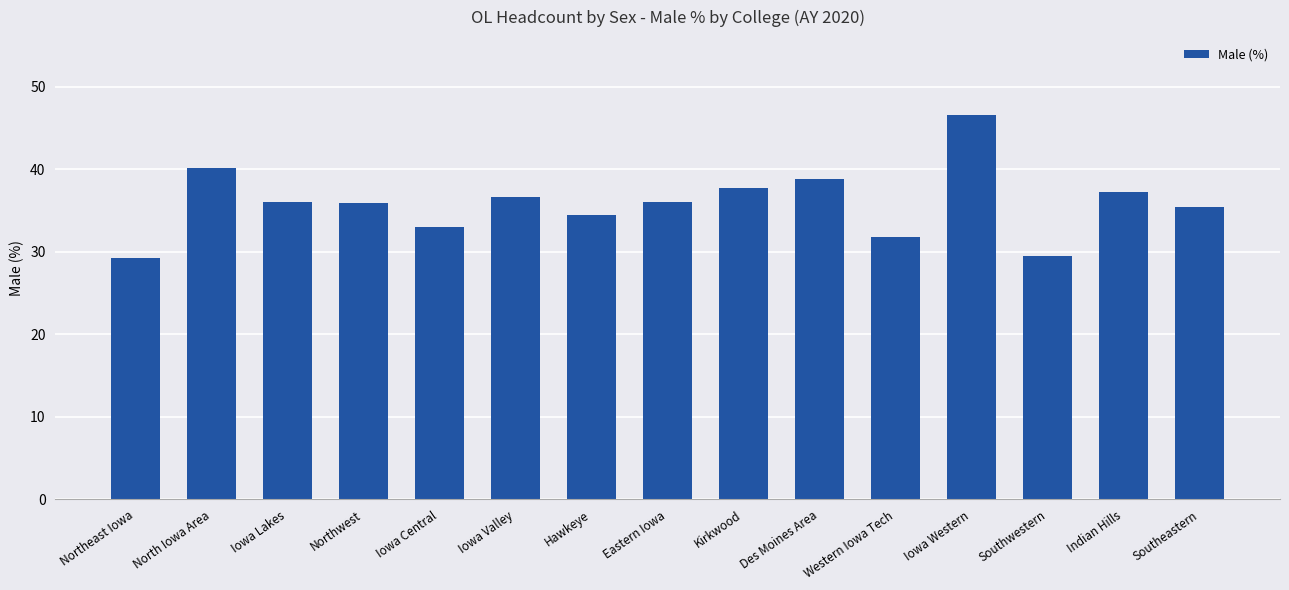

True or false: the data shows 10.3 at Southwestern.

False